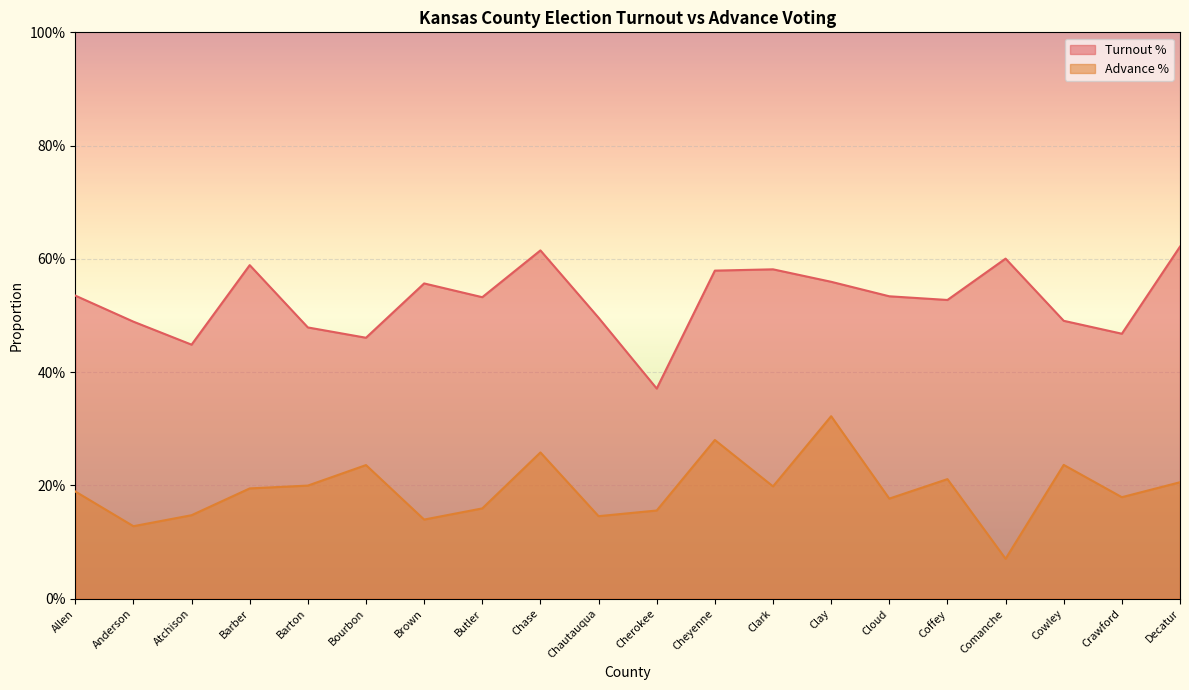

True or false: Advance % has a value of 0.3 at Allen.

False